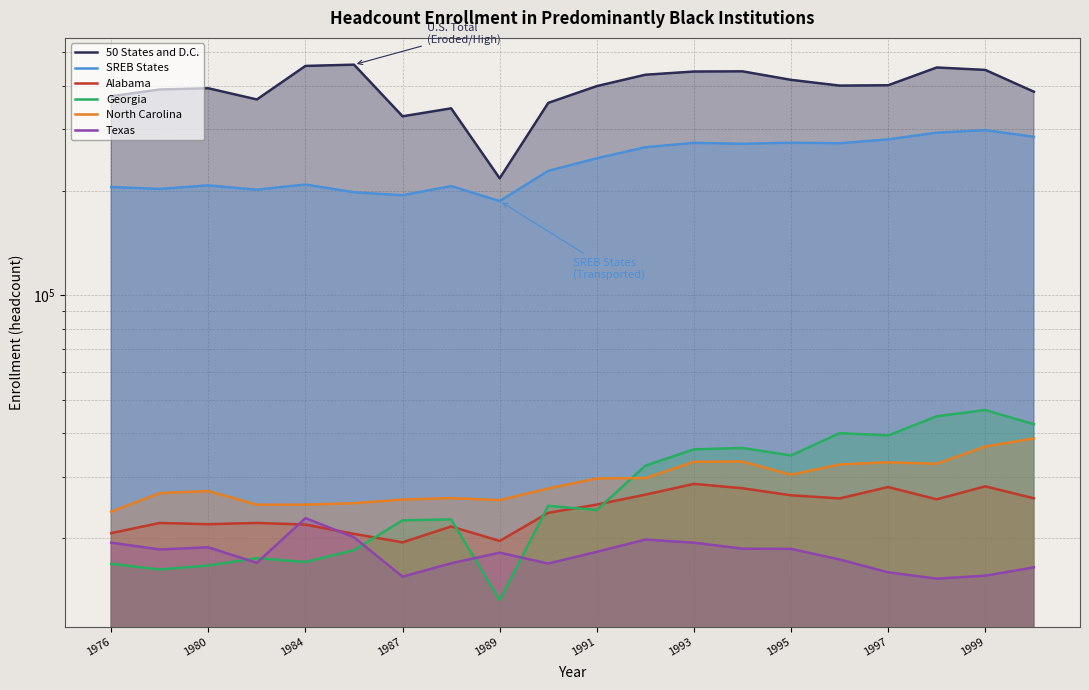

The Alabama series shows 28178 at 1999. True or false?

True